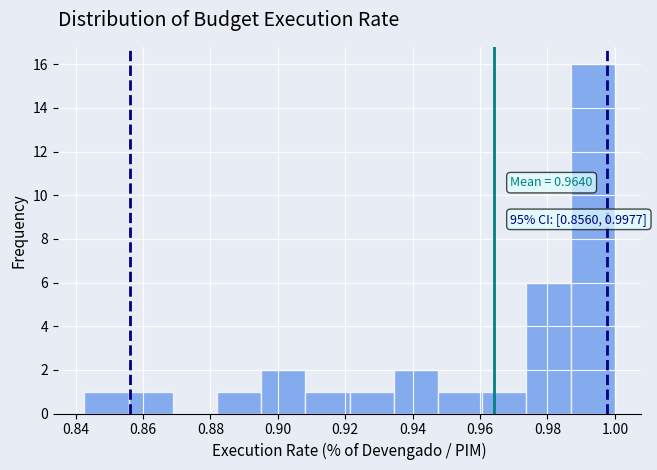

Which range on the x-axis has the tallest bar?

0.986 to 1.000